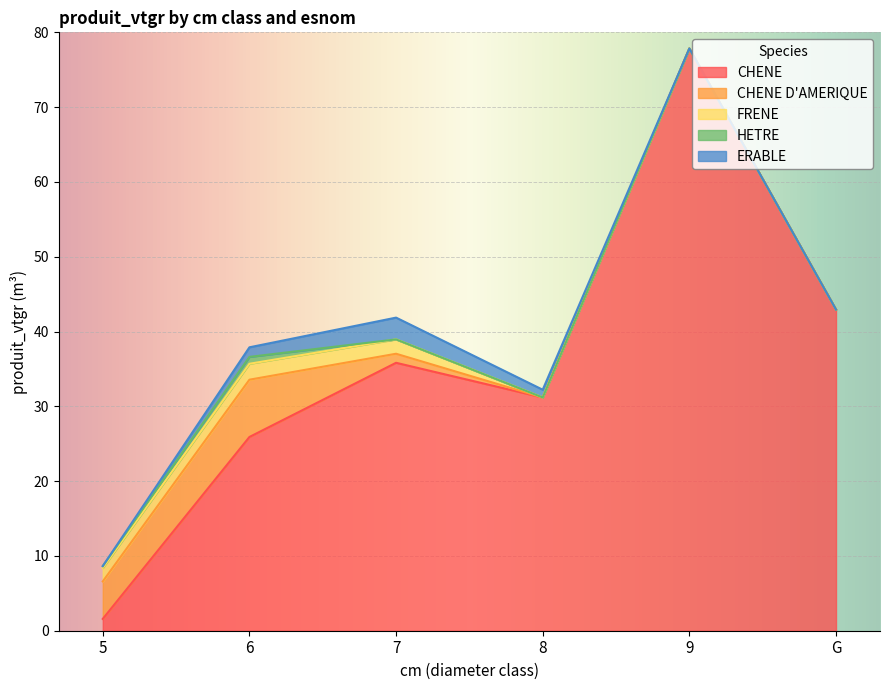

True or false: ERABLE and CHENE D'AMERIQUE intersect in this chart.

True